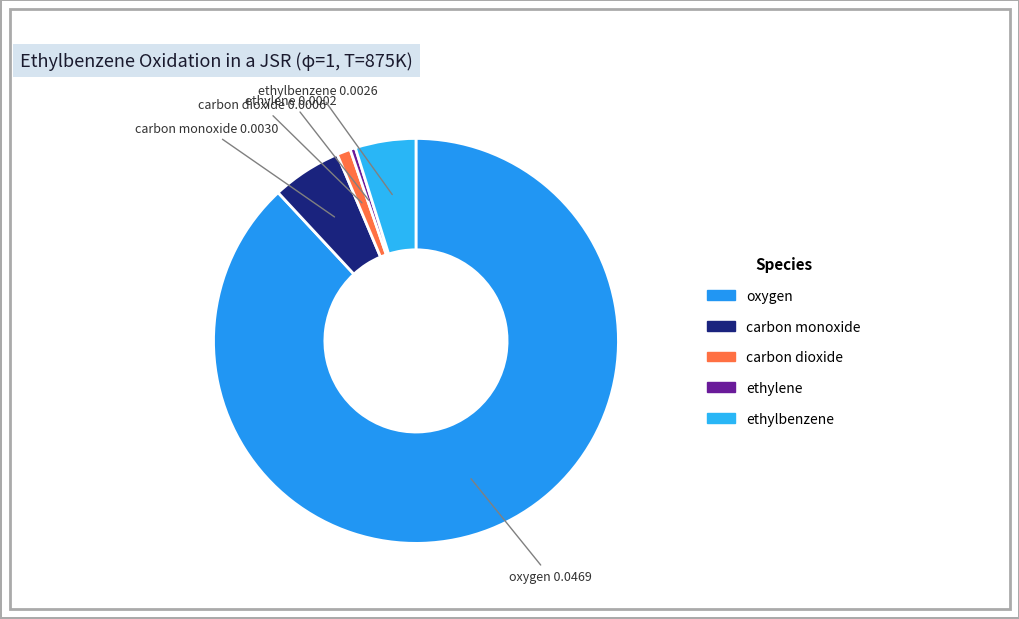

Which has a higher value, carbon monoxide or carbon dioxide?

carbon monoxide